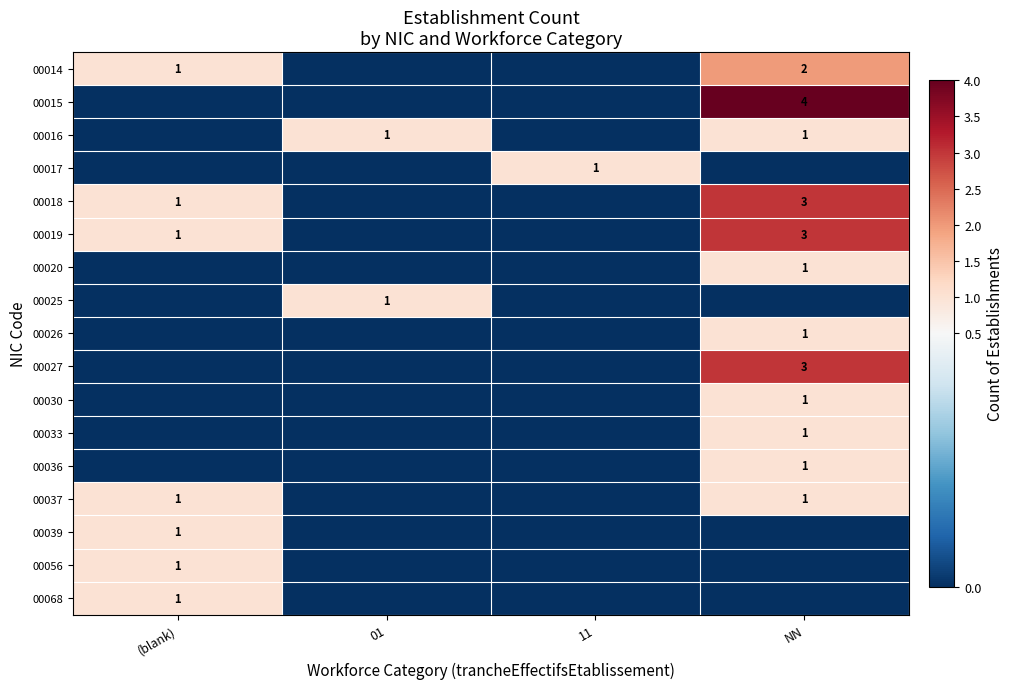

The 00014 series shows 2 at NN. True or false?

True